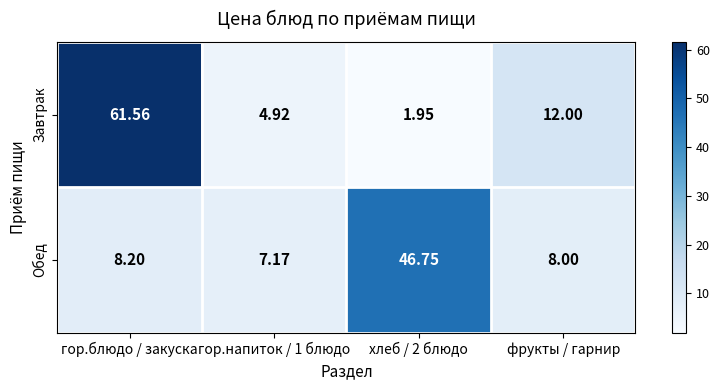

Which category has the highest value across all series?

гор.блюдо / закуска